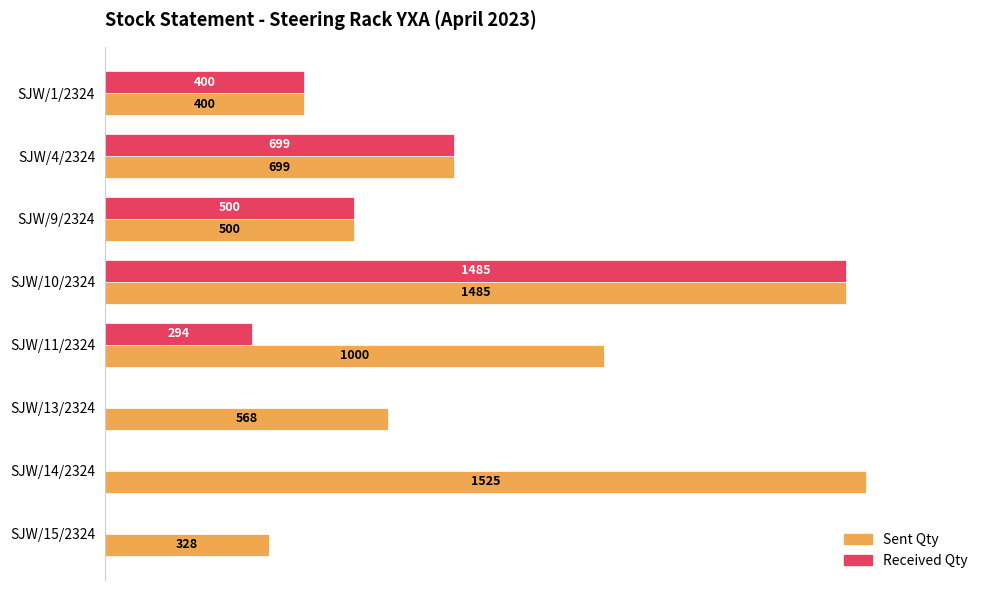

At which category is the sum across all series the highest?

SJW/10/2324